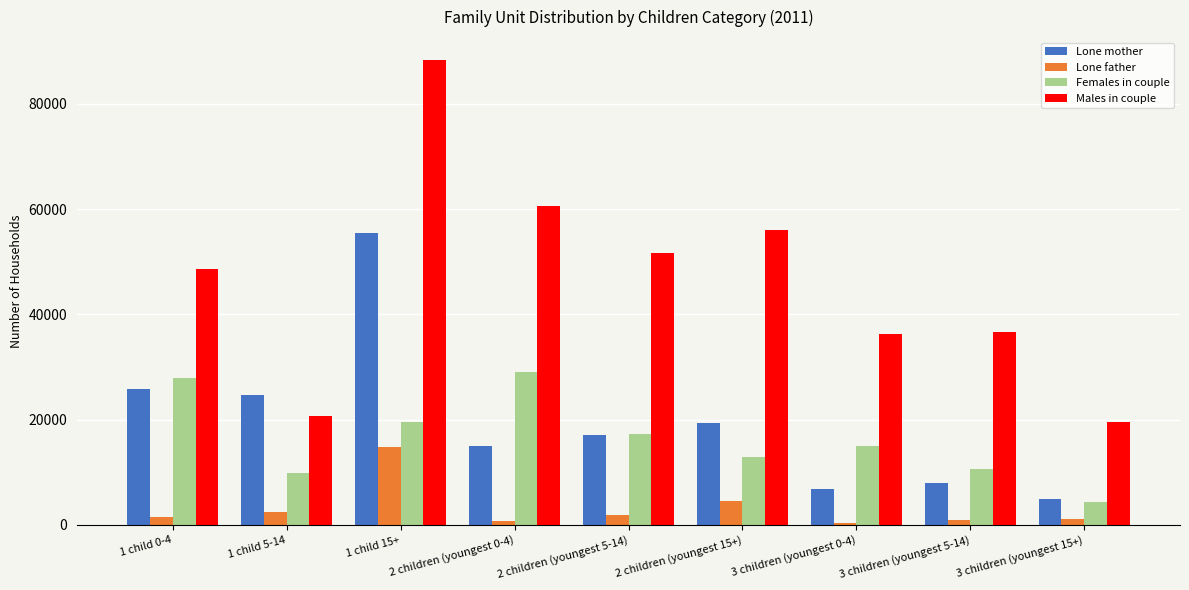

What is the difference between the maximum and minimum values in the Males in couple series?

68685